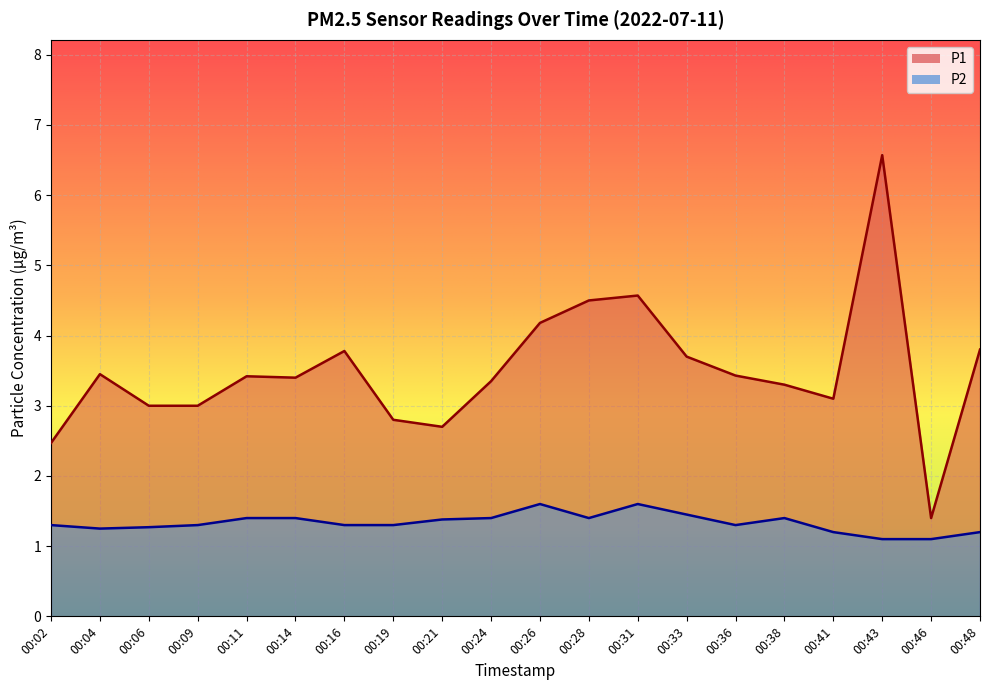

What is the average value of the P1 series?

3.5